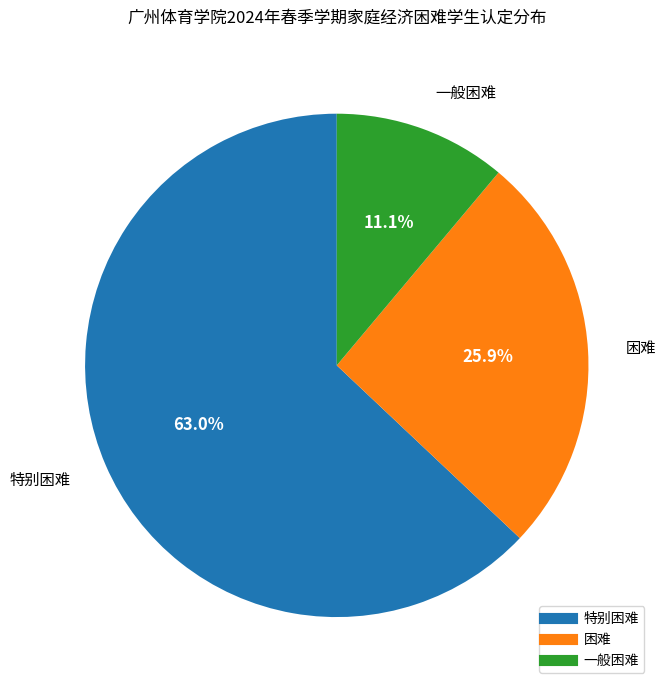

How many segments does this pie chart have?

3